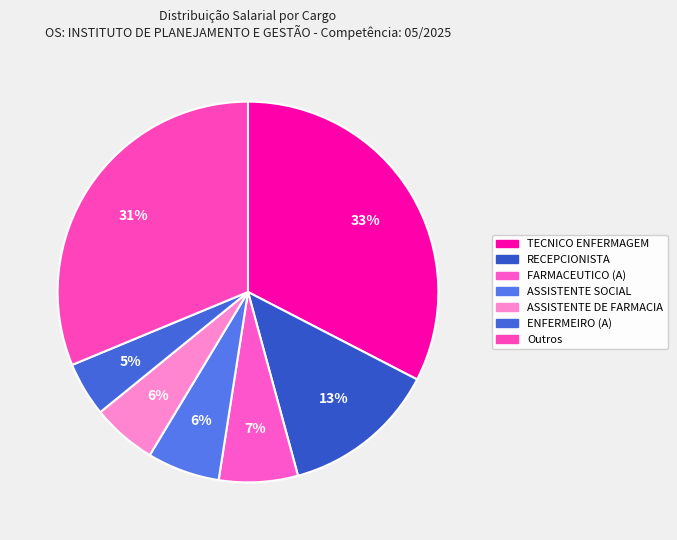

Combined, do TECNICO ENFERMAGEM and RECEPCIONISTA account for over 50%?

No